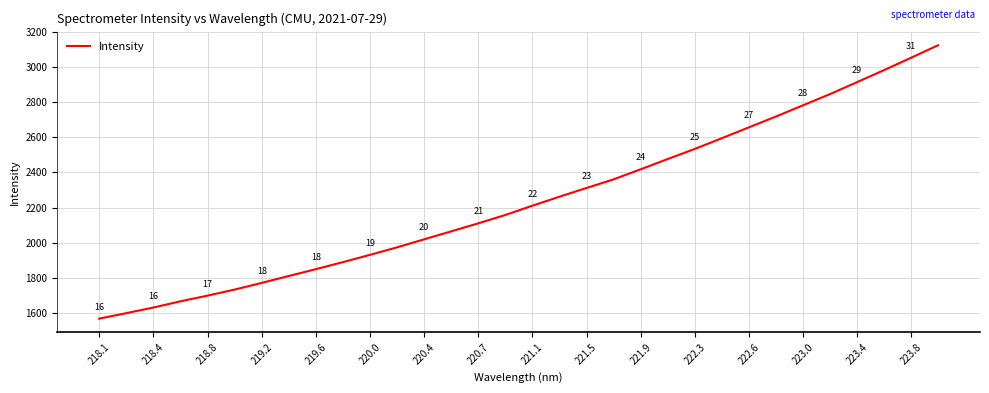

What is the minimum value shown in the chart?

1568.4